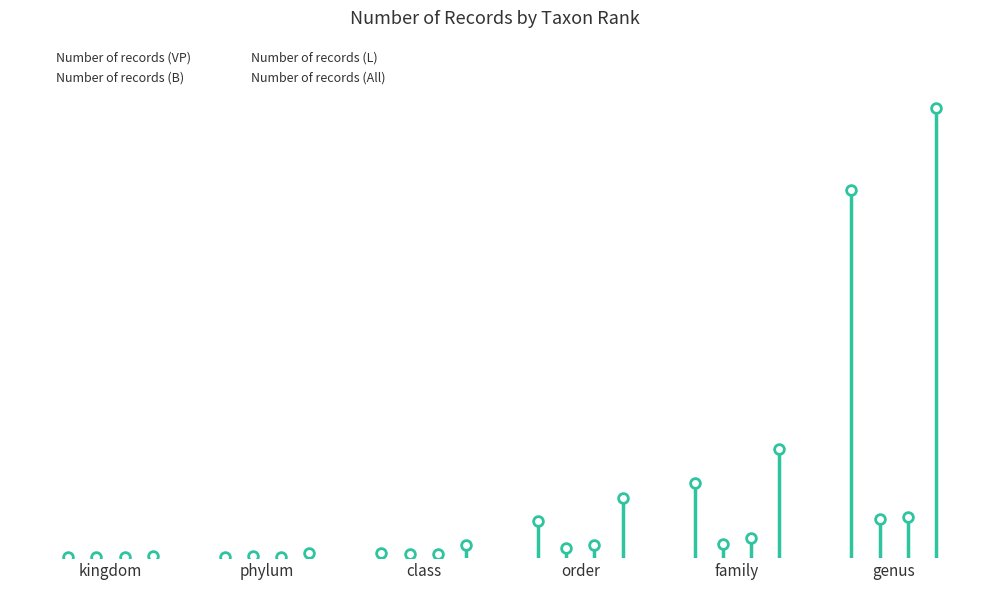

What is the label of the 4th bar from the right?

class